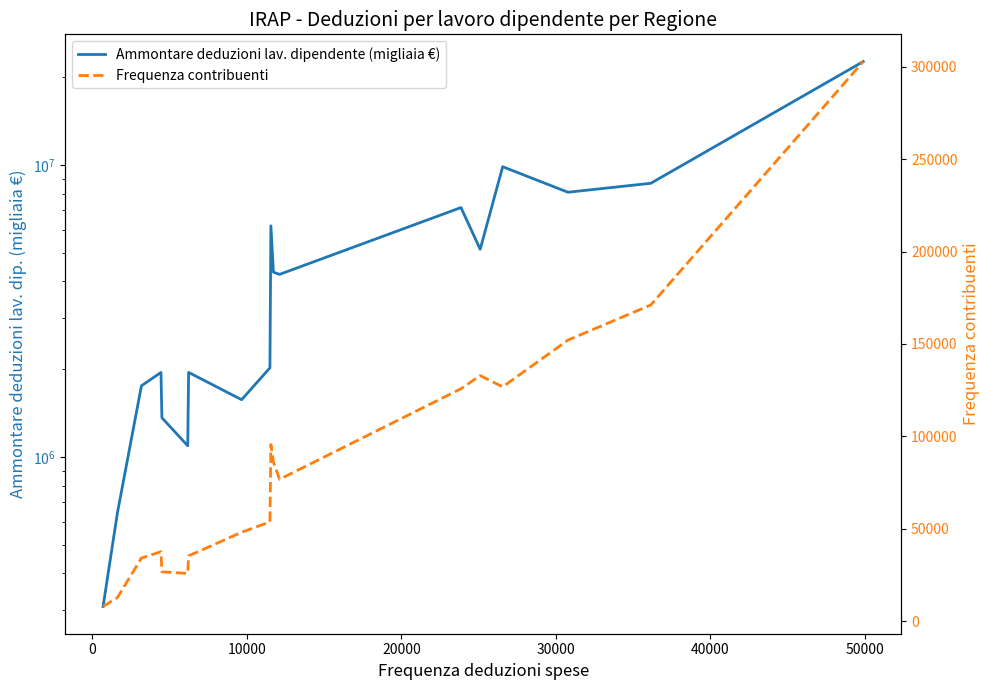

True or false: Ammontare deduzioni lav. dipendente (migliaia €) and Frequenza contribuenti cross at least once.

False